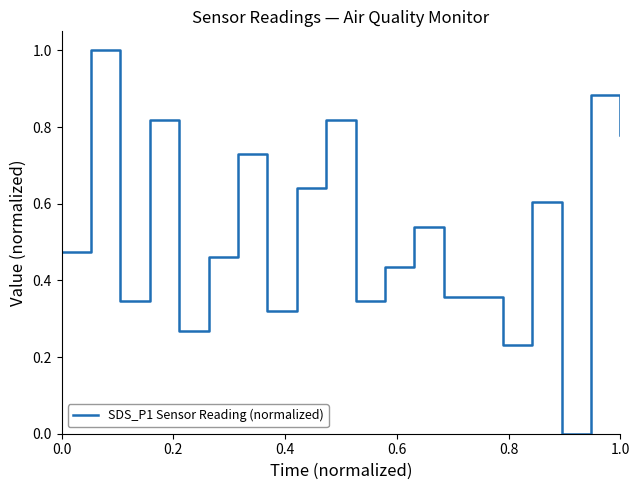

What is the maximum value shown in the chart?

1.0